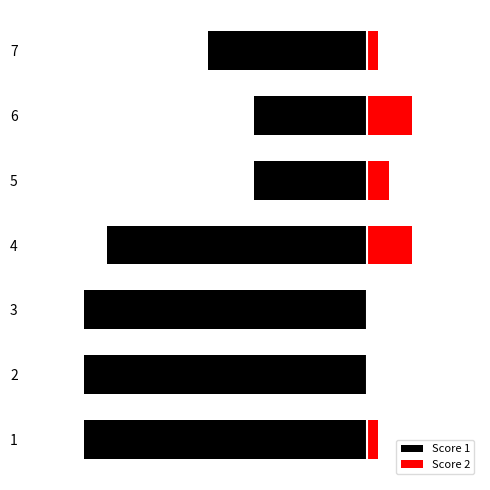

Rank the series by their maximum value, from highest to lowest.

Score 2, Score 1